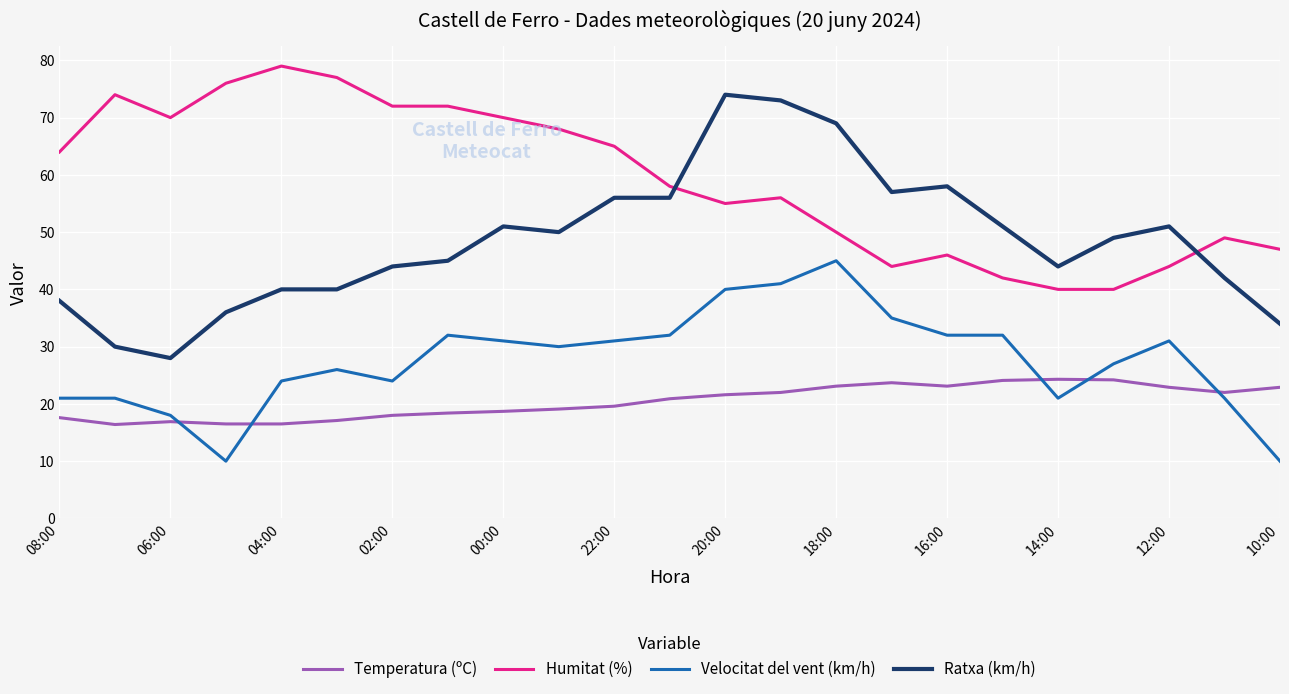

What is the maximum value for Velocitat del vent (km/h)?

45.0